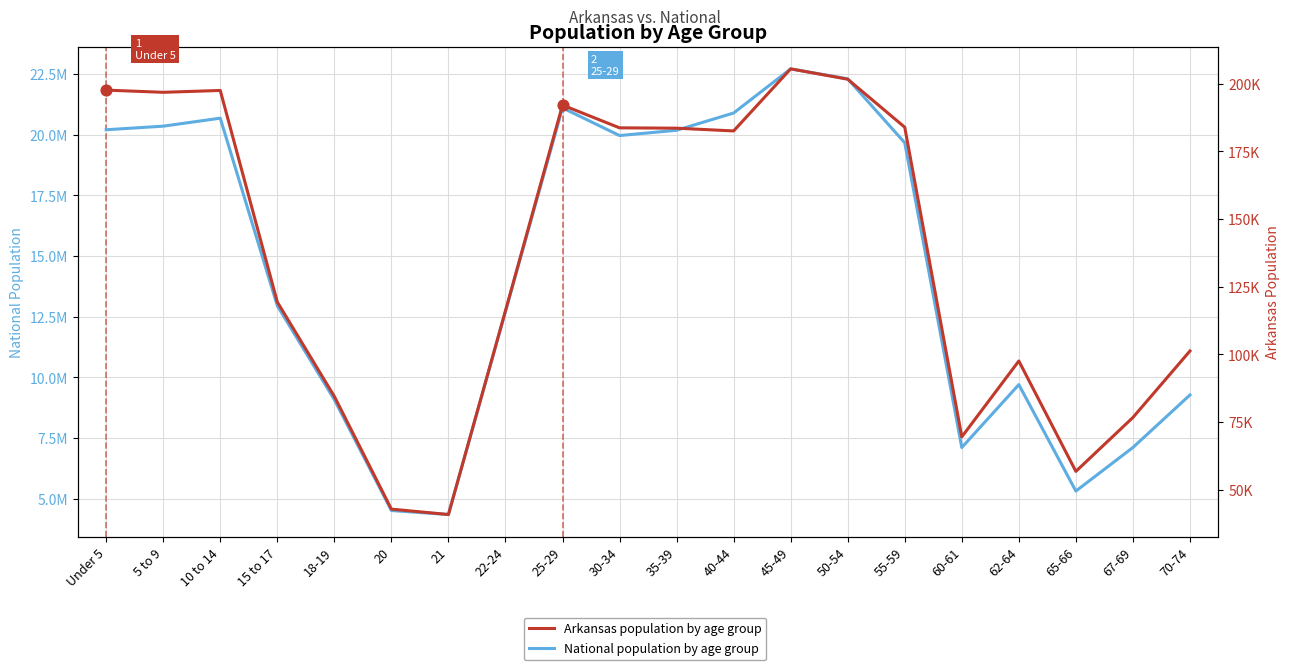

At how many categories does at least one series exceed 19340679?

10